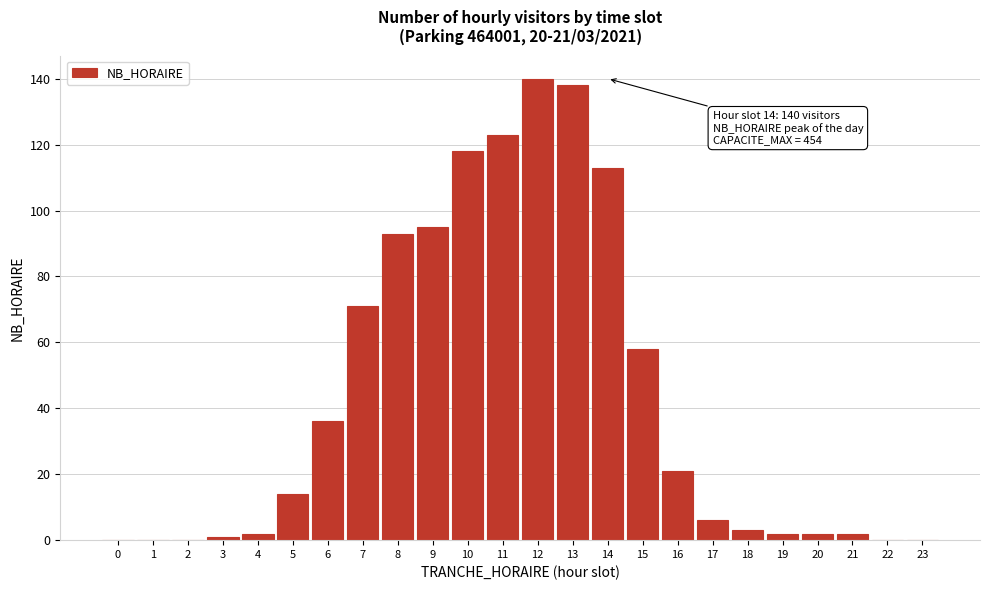

Reading left to right, transcribe all the data shown in this chart.

0=0	1=0	2=0	3=1	4=2	5=14	6=36	7=71	8=93	9=95	10=118	11=123	12=140	13=138	14=113	15=58	16=21	17=6	18=3	19=2	20=2	21=2	22=0	23=0